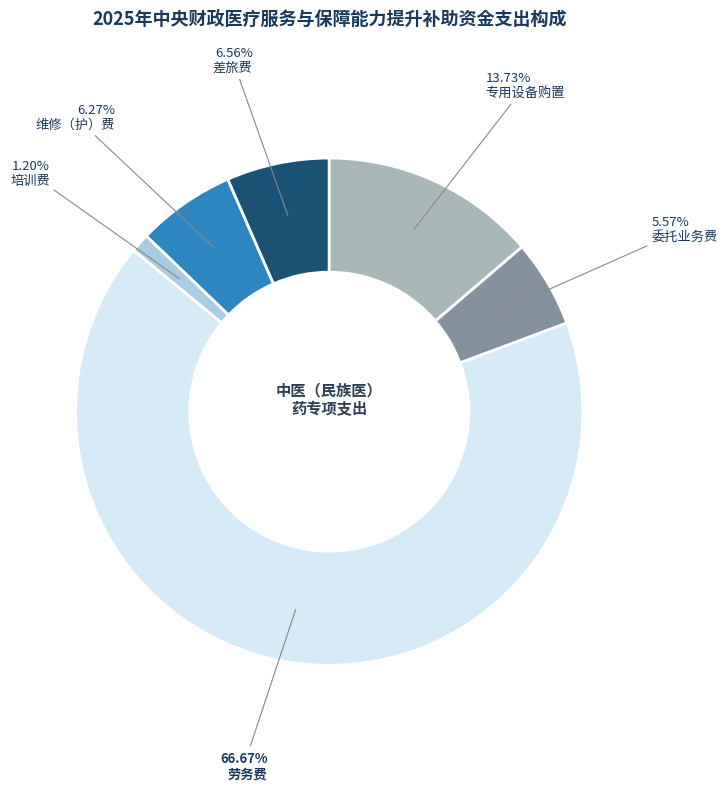

What portion of the pie excludes 培训费?

98.8%